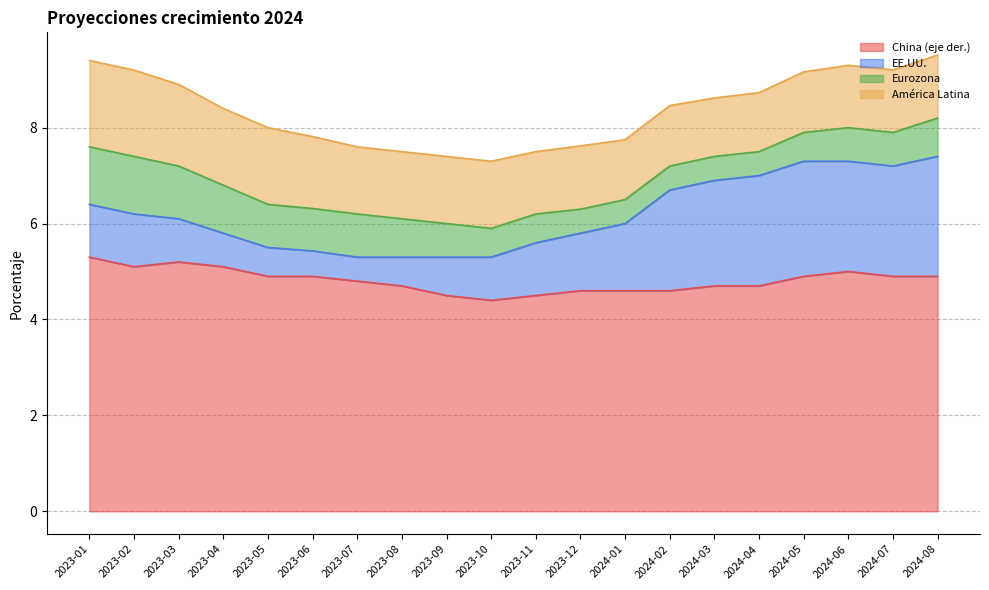

The value of China (eje der.) at 2024-07 is 4.9. True or false?

True